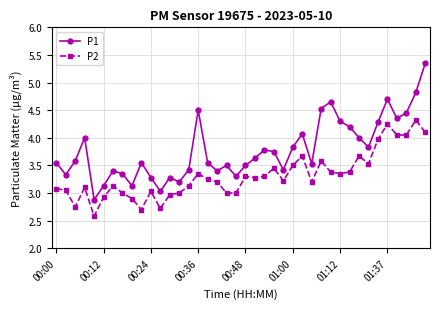

List the series in order of their peak value, lowest first.

P2, P1